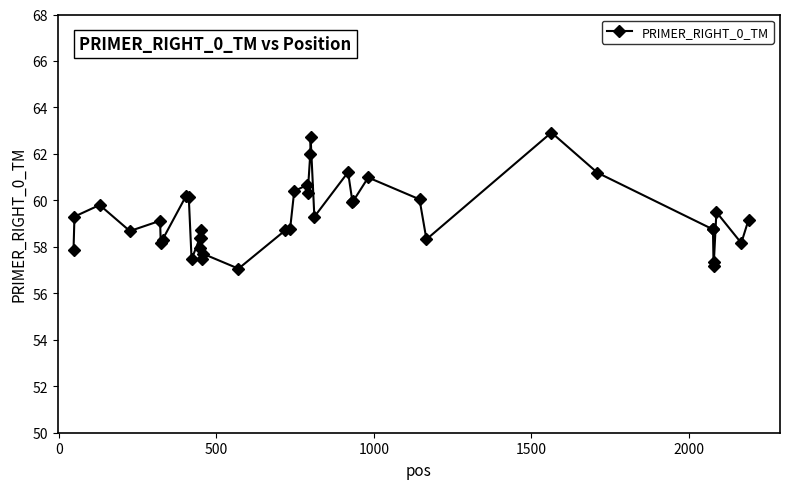

What is the average value?

59.3